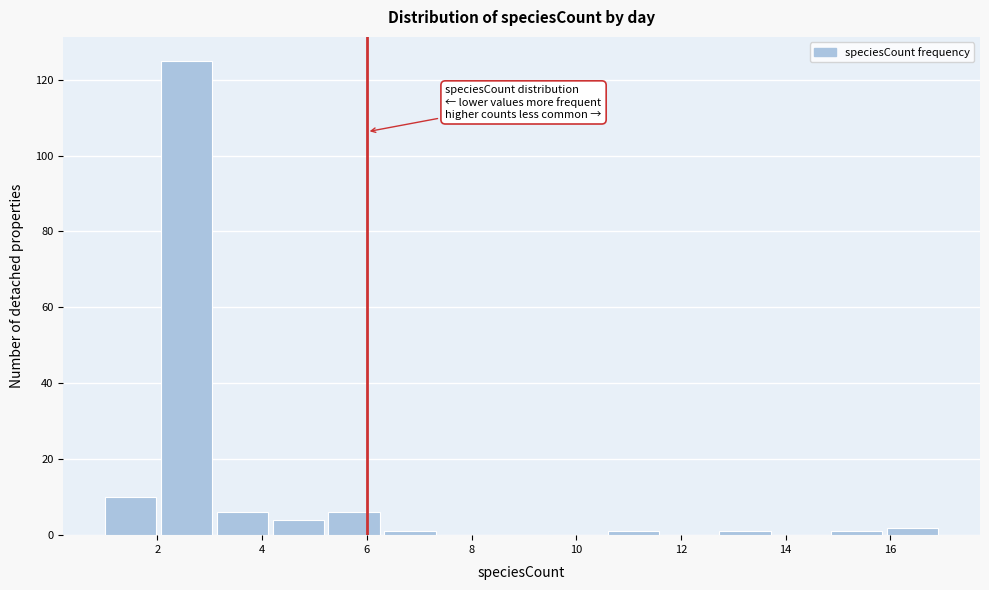

Reading left to right, transcribe this chart: for each bar, give the range it covers on the x-axis and its height. Neither the bar edges nor the heights are printed on the chart, so give them approximately, as read against the axes.

1.0 to 2.0: 10
2.0 to 3.2: 126
3.2 to 4.2: 6
4.2 to 5.2: 4
5.2 to 6.4: 6
6.4 to 7.4: under 2
7.4 to 8.4: 0
8.4 to 9.6: 0
9.6 to 10.6: 0
10.6 to 11.6: under 2
11.6 to 12.8: 0
12.8 to 13.8: under 2
13.8 to 14.8: 0
14.8 to 16.0: under 2
16.0 to 17.0: 2